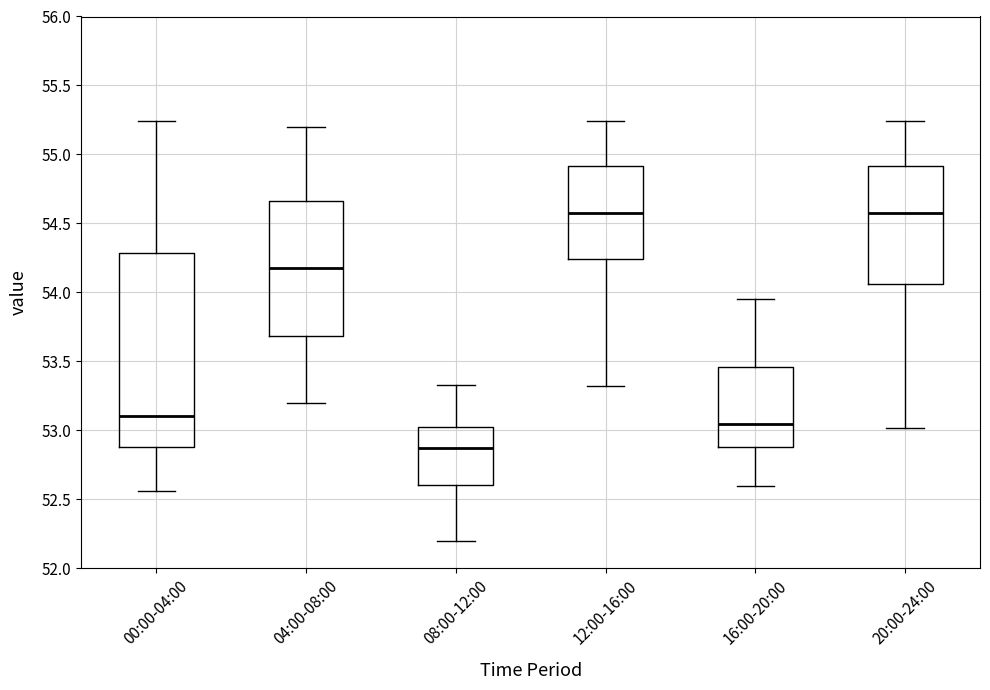

Reading left to right, transcribe this box plot: for each box, give where its median line is, the range the box spans, and where its two whiskers end, as read against the y-axis. The values are not printed on the chart, so give them approximately, as read against the axis.

00:00-04:00: median 53.10, box 52.90 to 54.30, whiskers 52.55 to 55.25
04:00-08:00: median 54.20, box 53.70 to 54.65, whiskers 53.20 to 55.20
08:00-12:00: median 52.90, box 52.60 to 53.05, whiskers 52.20 to 53.35
12:00-16:00: median 54.60, box 54.25 to 54.90, whiskers 53.30 to 55.25
16:00-20:00: median 53.05, box 52.90 to 53.45, whiskers 52.60 to 53.95
20:00-24:00: median 54.60, box 54.05 to 54.90, whiskers 53.00 to 55.25